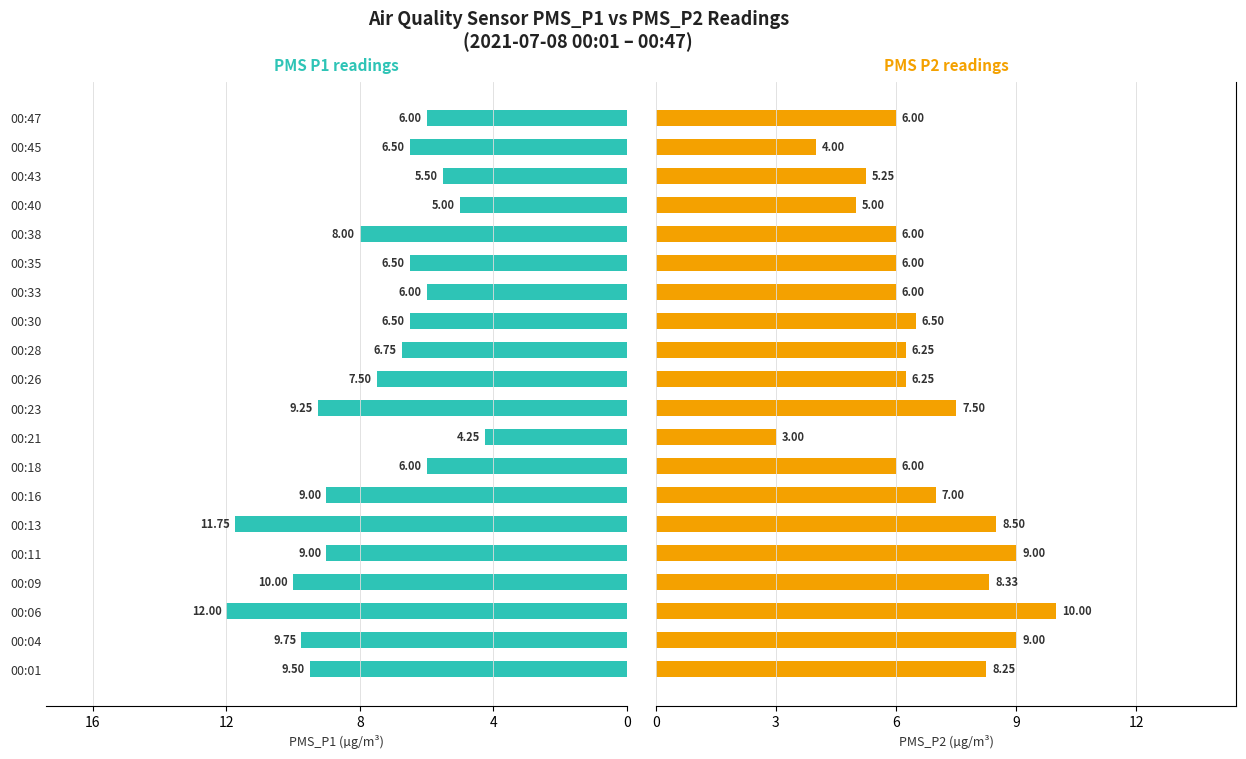

Reading right to left, what are all the values shown in this chart?

PMS_P1: 6.0	6.5	5.5	5.0	8.0	6.5	6.0	6.5	6.8	7.5	9.2	4.2	6.0	9.0	11.8	9.0	10.0	12.0	9.8	9.5
PMS_P2: 6.0	4.0	5.2	5.0	6.0	6.0	6.0	6.5	6.2	6.2	7.5	3.0	6.0	7.0	8.5	9.0	8.3	10.0	9.0	8.2